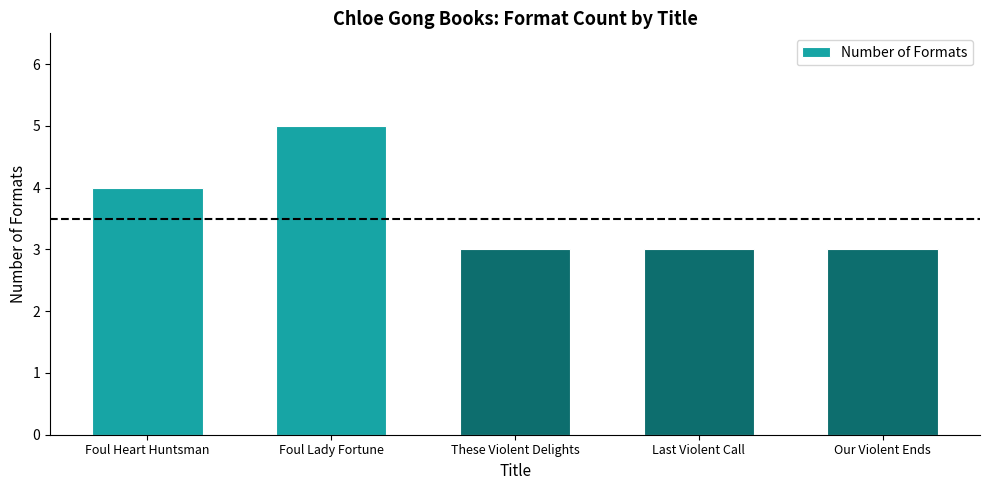

What is the value of the 1st bar from the left?

4